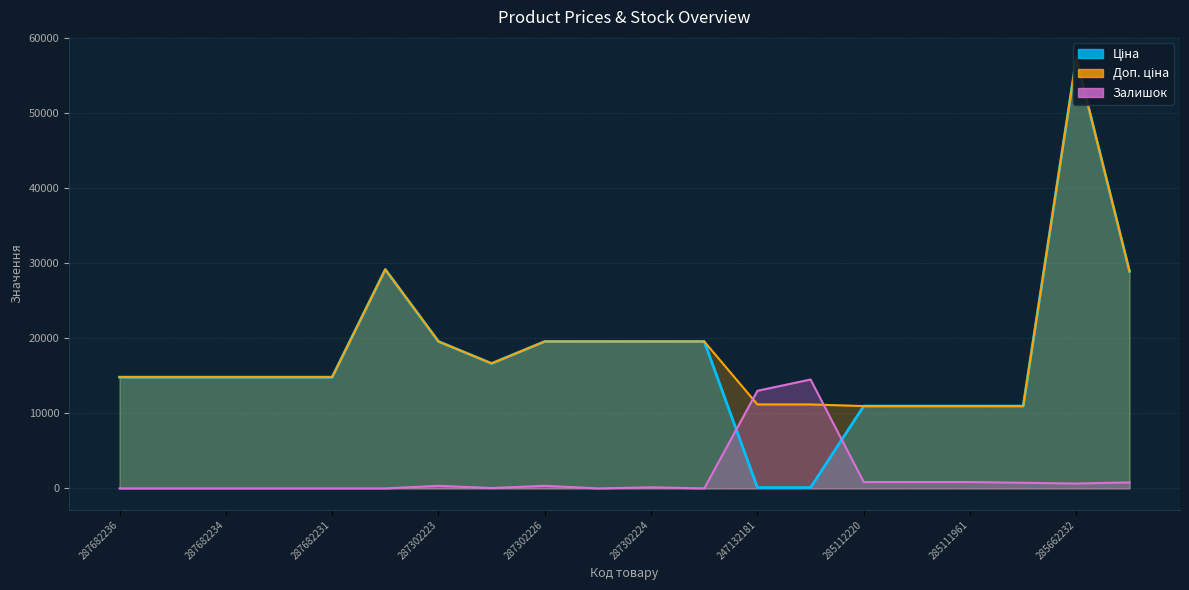

Between 287302226 and 285112220, which series saw the biggest shift?

Ціна